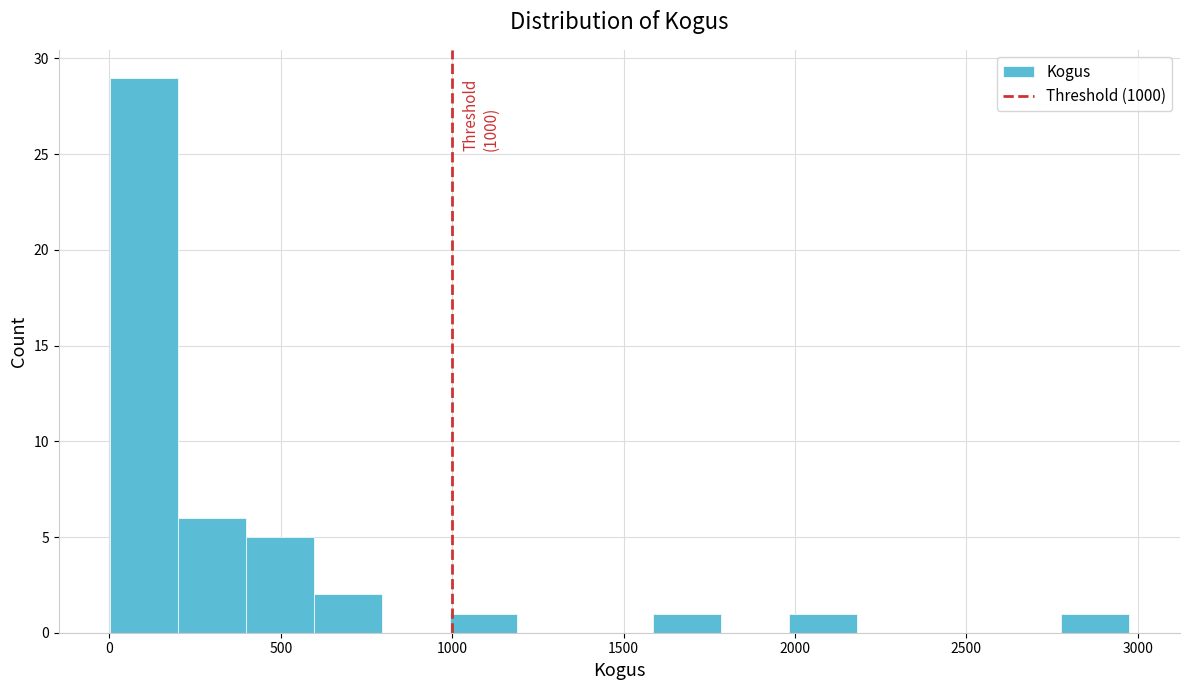

Read against the x-axis, roughly where is the centre of the tallest bar?

100